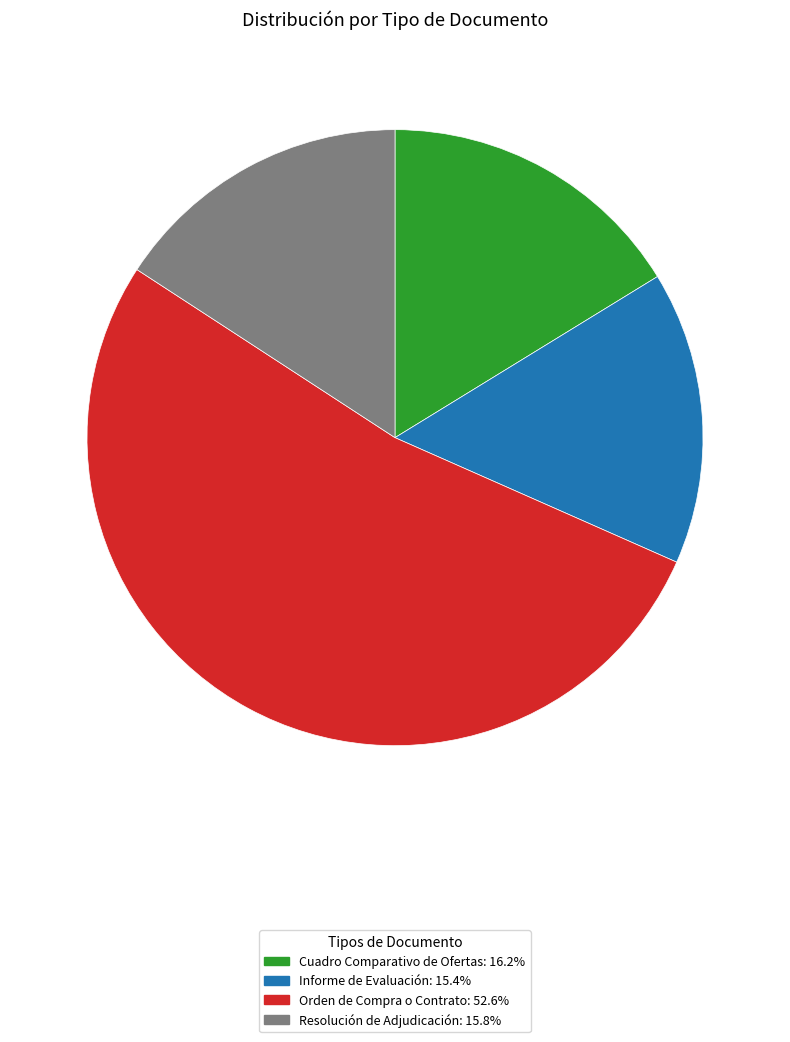

Which category has the biggest portion of the pie?

Orden de Compra o Contrato